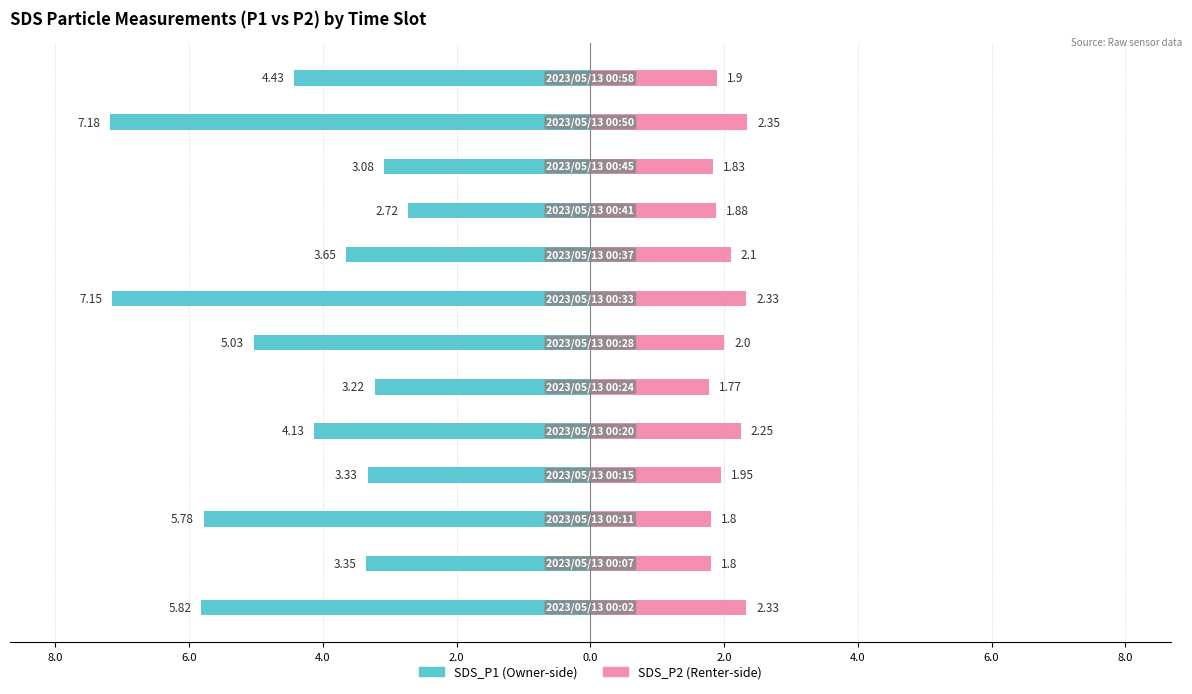

The SDS_P1 series shows -5.0 at 2.0. True or false?

True